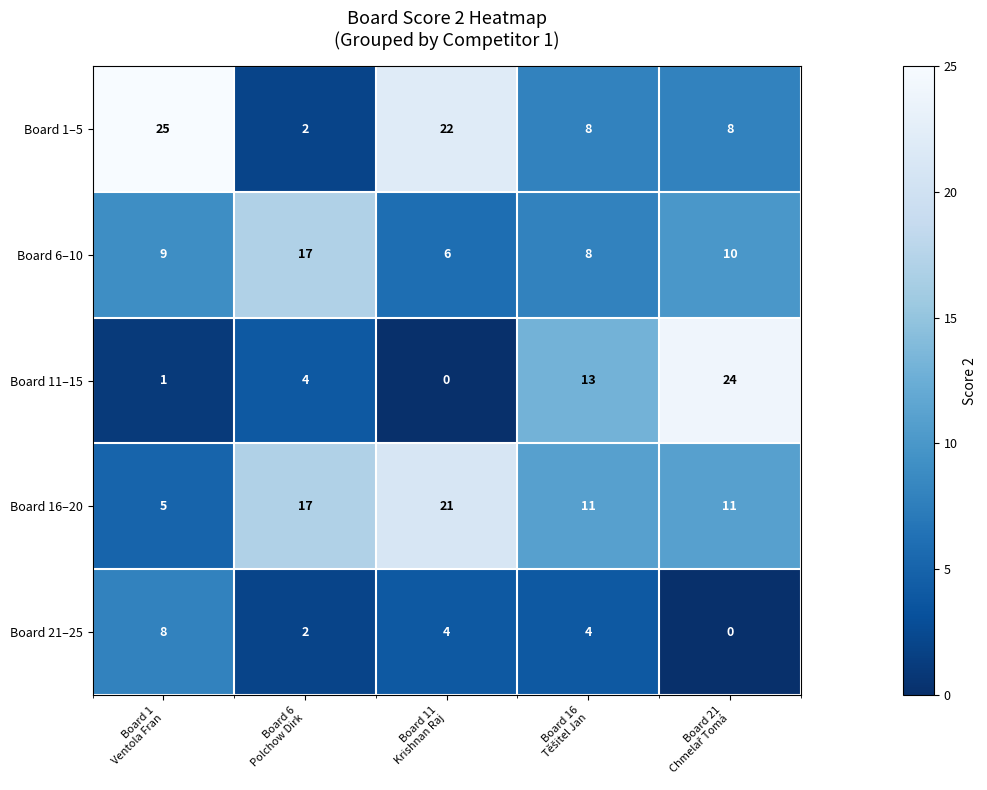

What is the maximum value for Board 11–15?

24